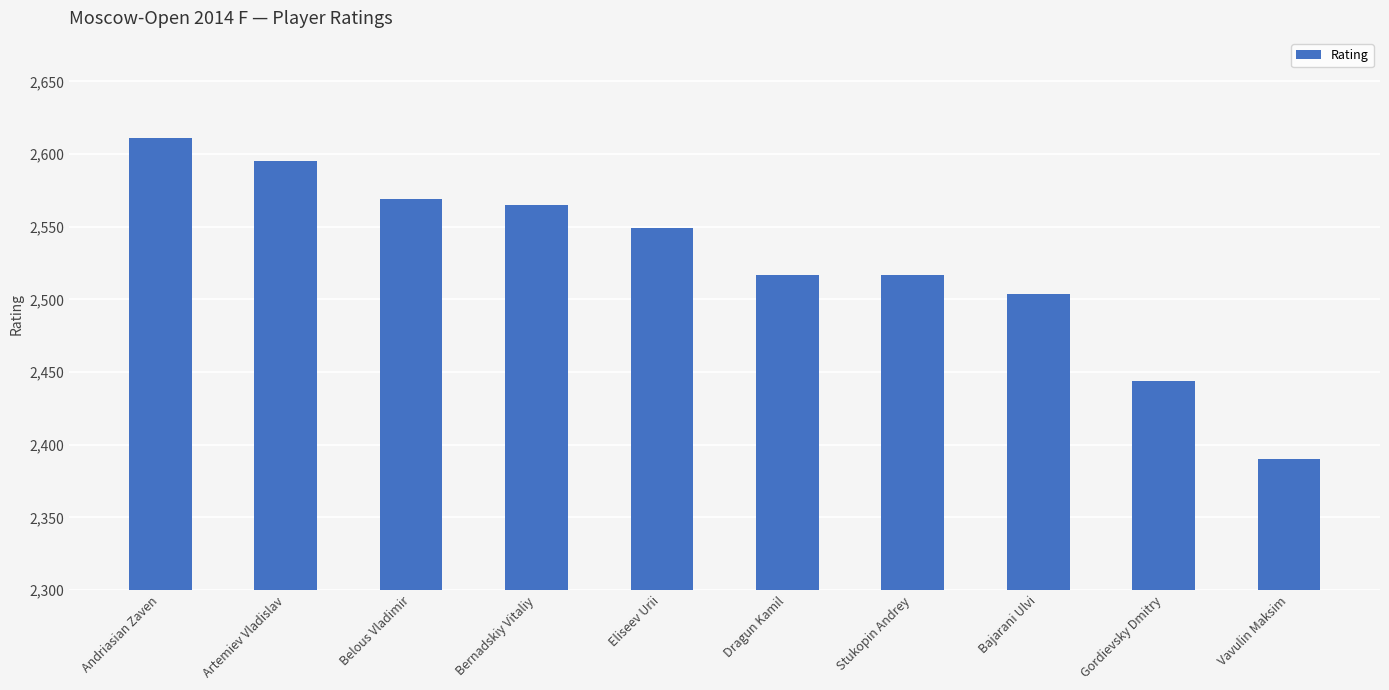

Where is the data nearest to the value 2500?

Bajarani Ulvi